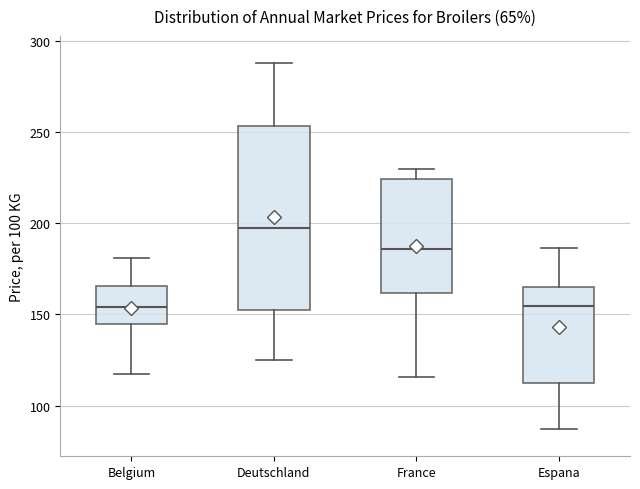

Which box is the tallest, from its lower edge to its upper edge?

Deutschland